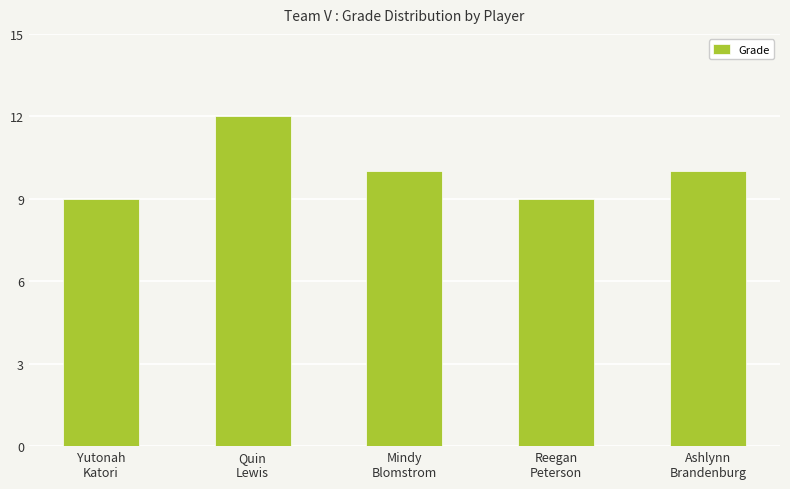

Which label corresponds to the largest value in the chart?

Quin
Lewis